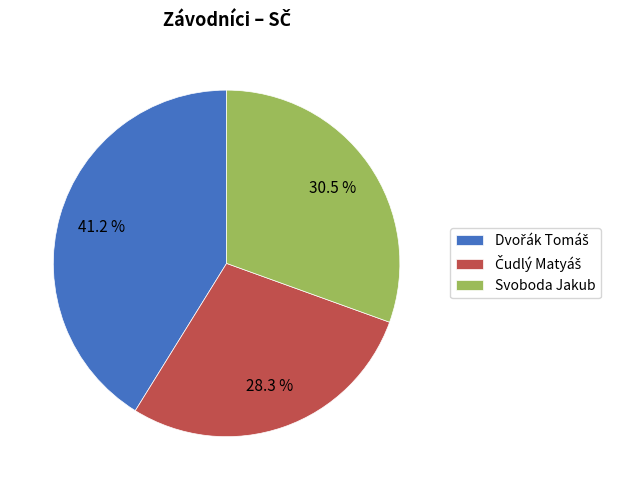

Is there a majority slice in this chart?

No